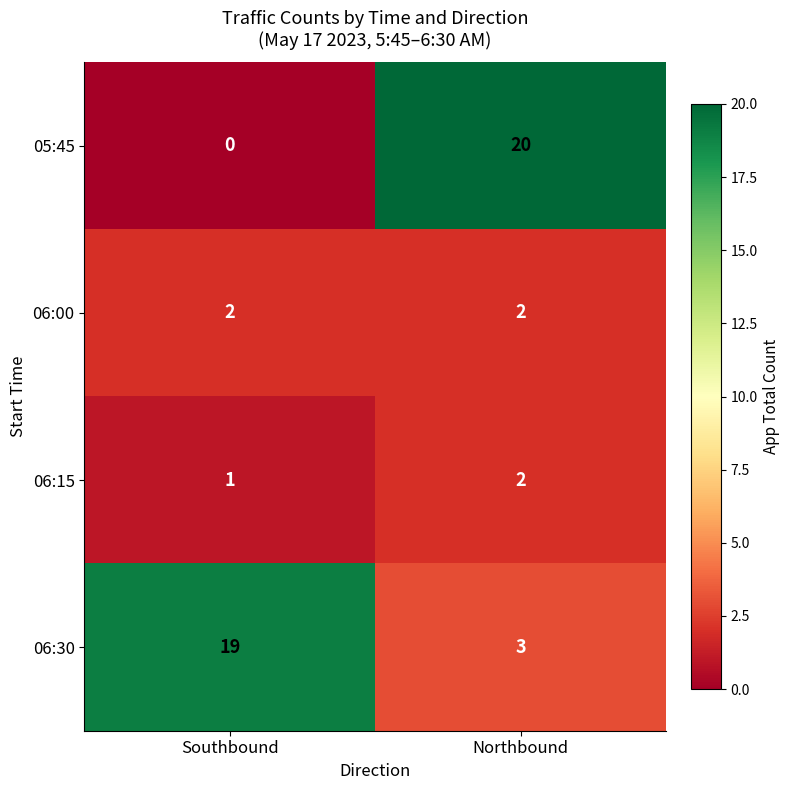

At which category does the chart reach its peak across all series?

Northbound